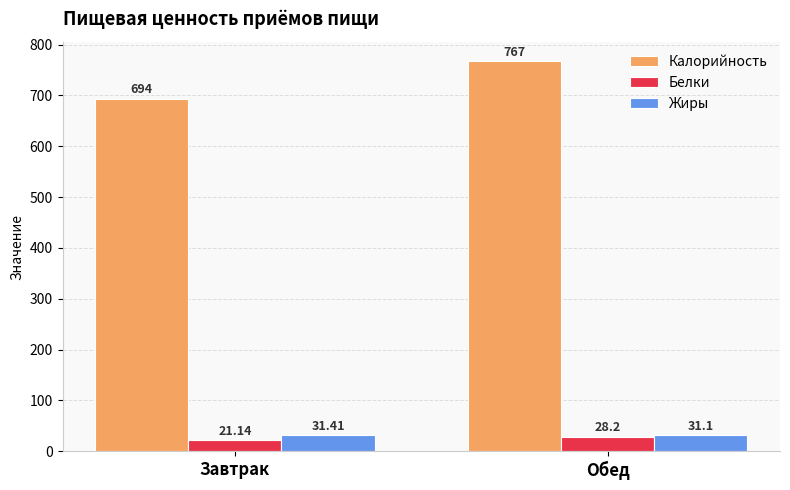

Is it true that Калорийность equals 694.0 at Завтрак?

True